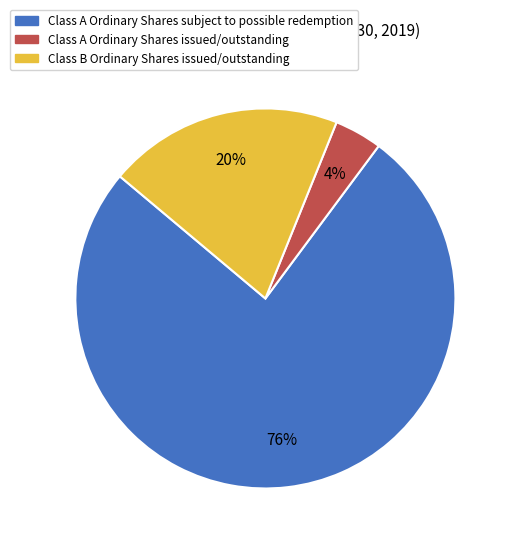

Is it true that Class B Ordinary Shares issued/outstanding is 8% of the pie?

False